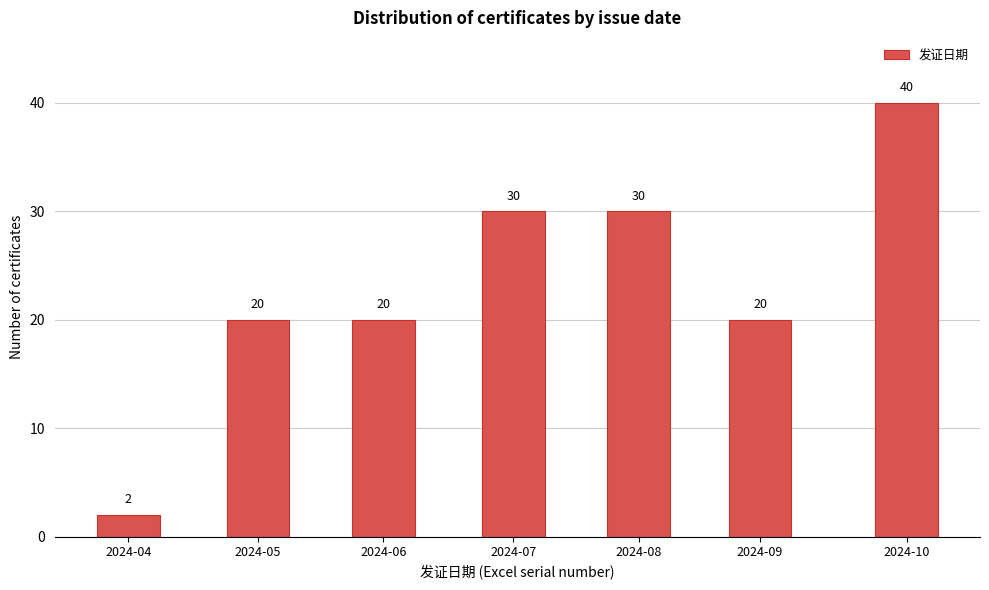

Reading left to right, list all the values displayed in this chart.

2	20	20	30	30	20	40